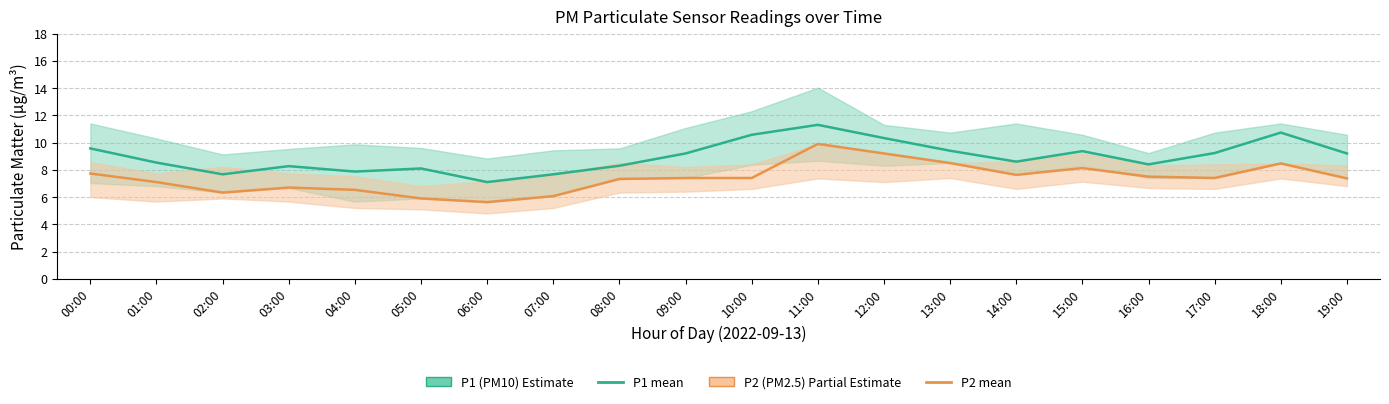

What is the minimum value for P2 (PM2.5)?

5.6